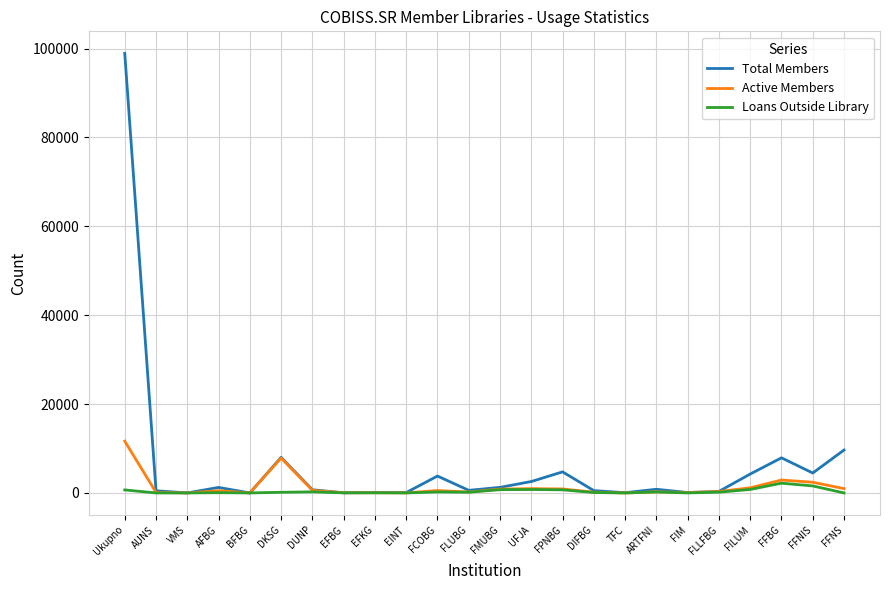

What is the difference between the maximum and minimum values in the Loans Outside Library series?

2198